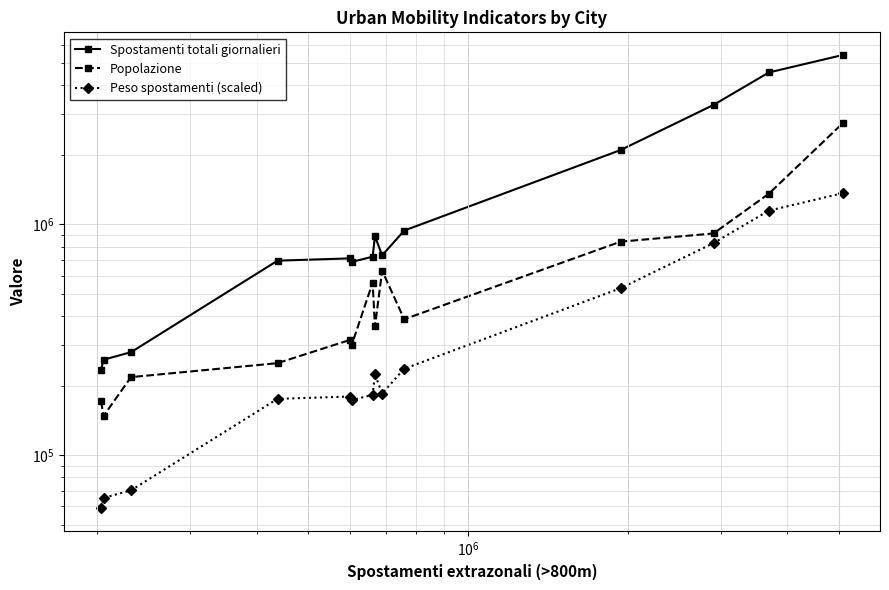

What is the difference between the maximum and minimum values in the Spostamenti totali giornalieri series?

5186956.0